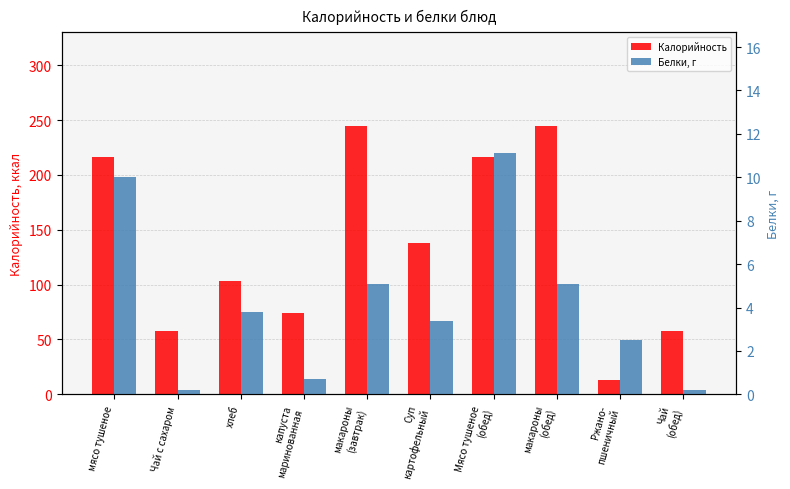

What is the sum of the Калорийность values at Чай
(обед) and Ржано-
пшеничный?

71.2